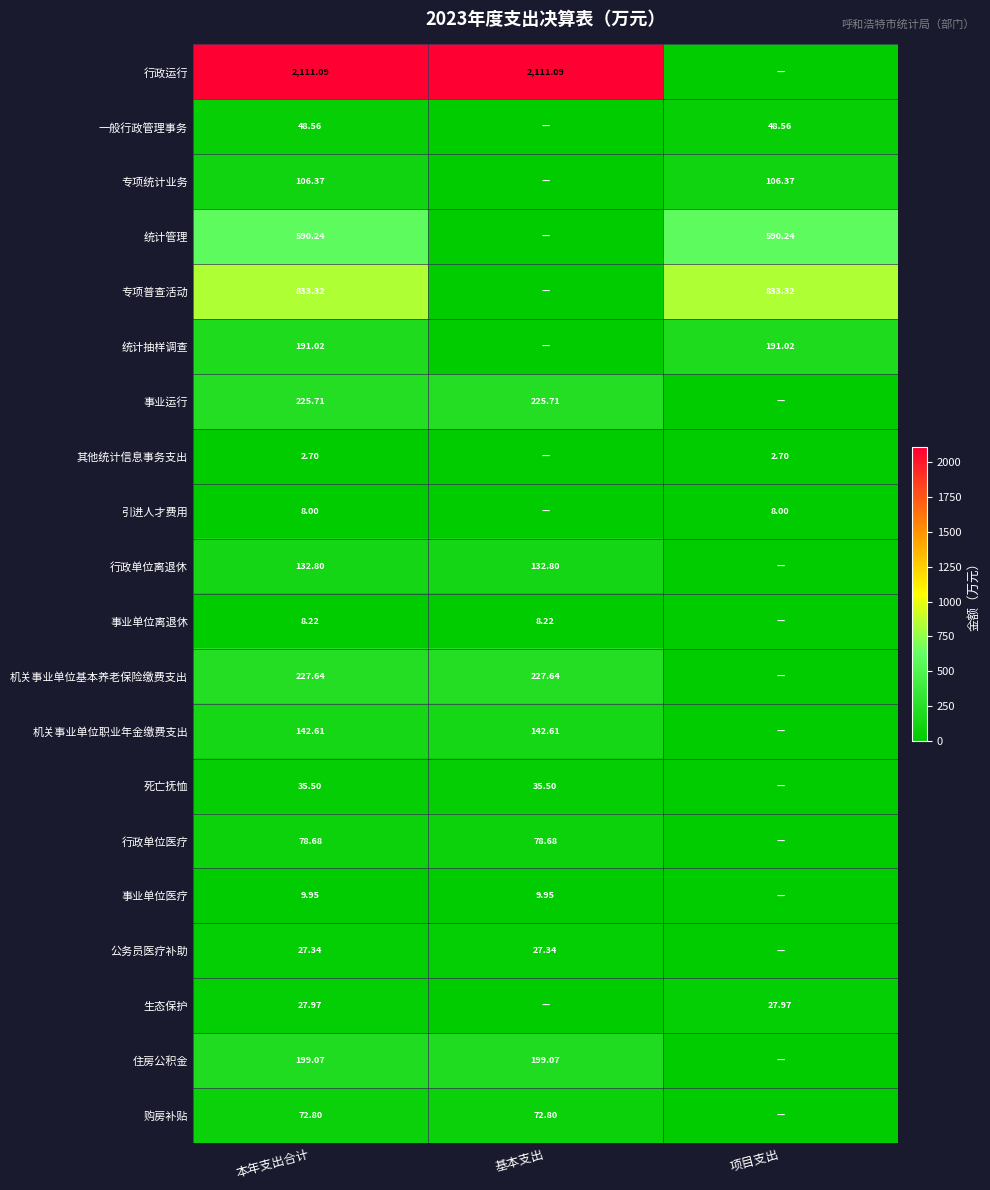

Between 项目支出 and 本年支出合计, which is larger?

本年支出合计